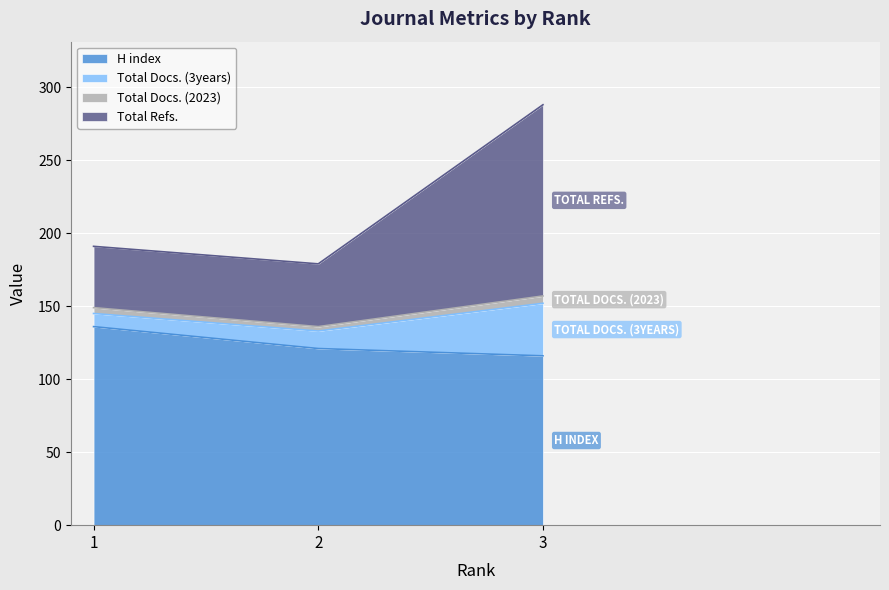

What is the lowest value of the H index series?

116